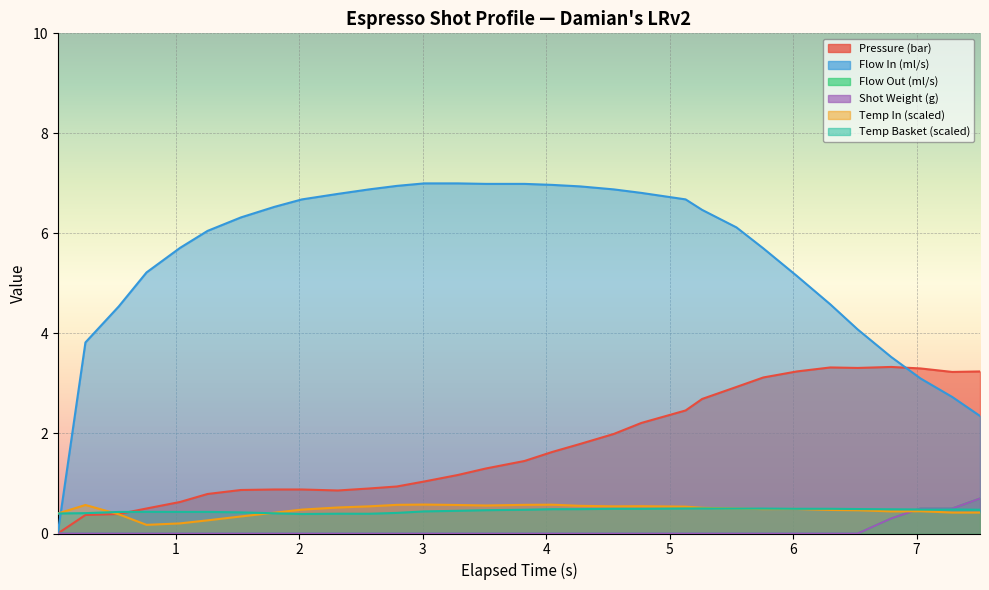

How many lines are shown in the chart?

6